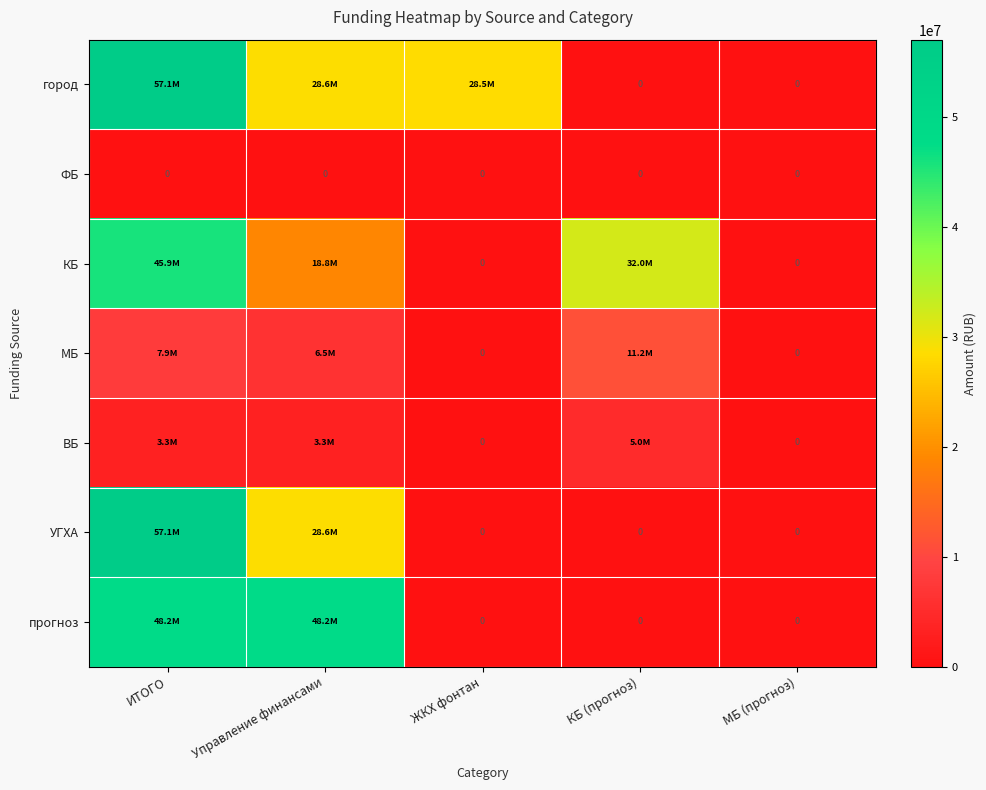

What value does the КБ series have at КБ (прогноз)?

32000000.0